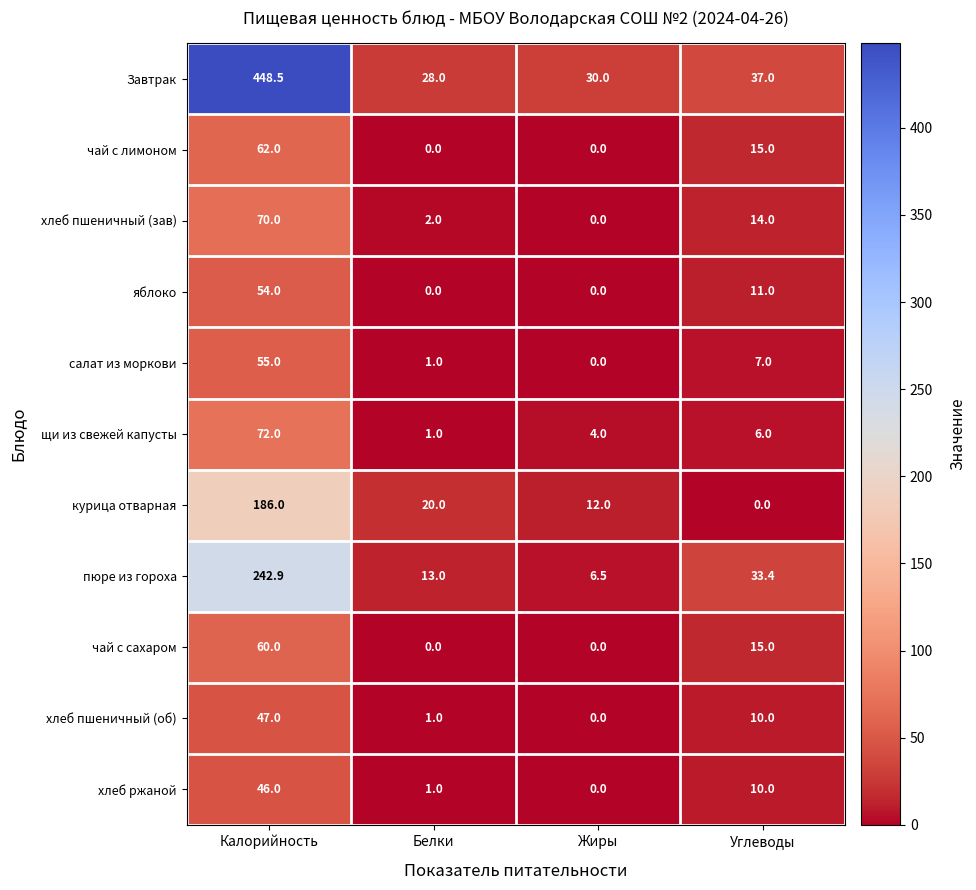

Which series changed the most between Жиры and Углеводы?

пюре из гороха